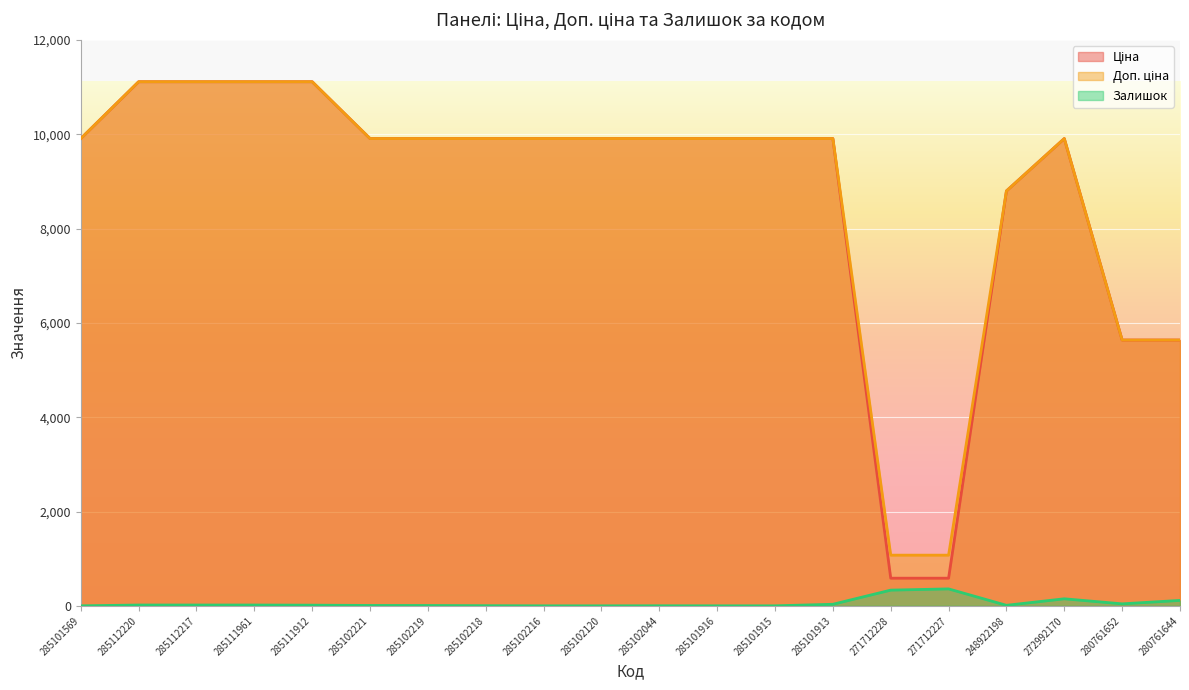

Where is the first local maximum for Доп. ціна?

272992170